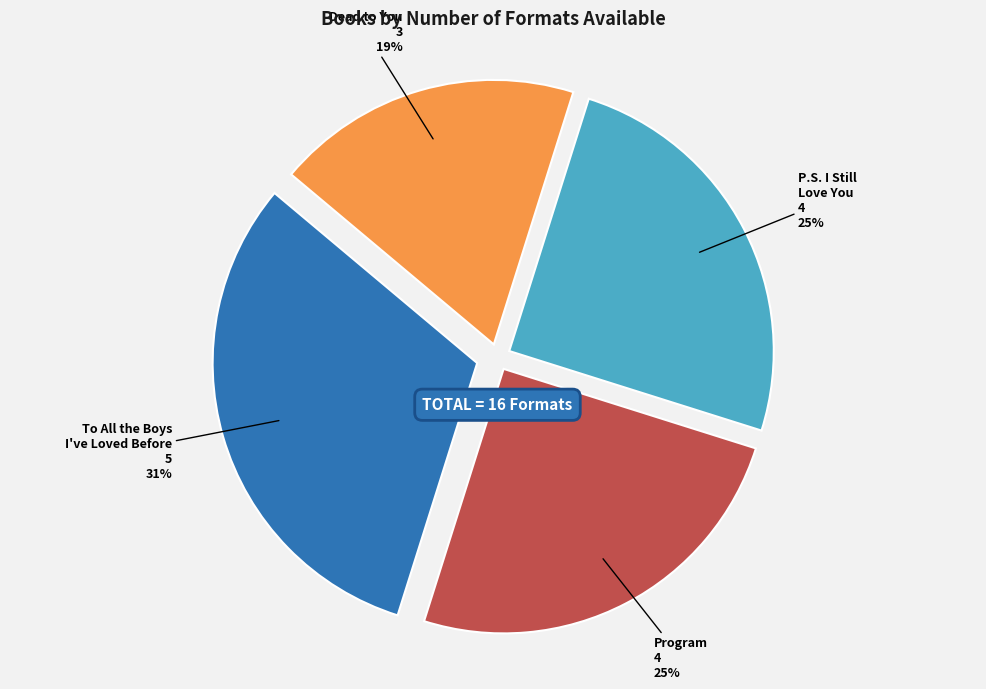

To the nearest percent, what percentage of the pie is To All the Boys I've Loved Before?

31%